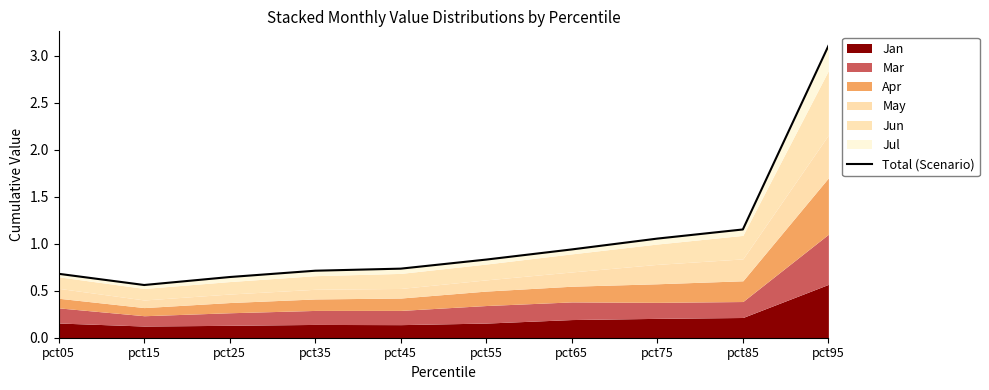

Where is the first local minimum?

pct15